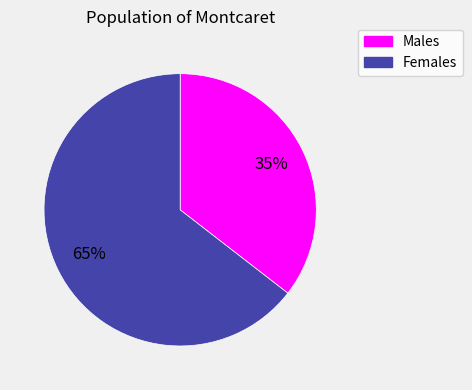

Combined, do Males and Females account for over 50%?

Yes